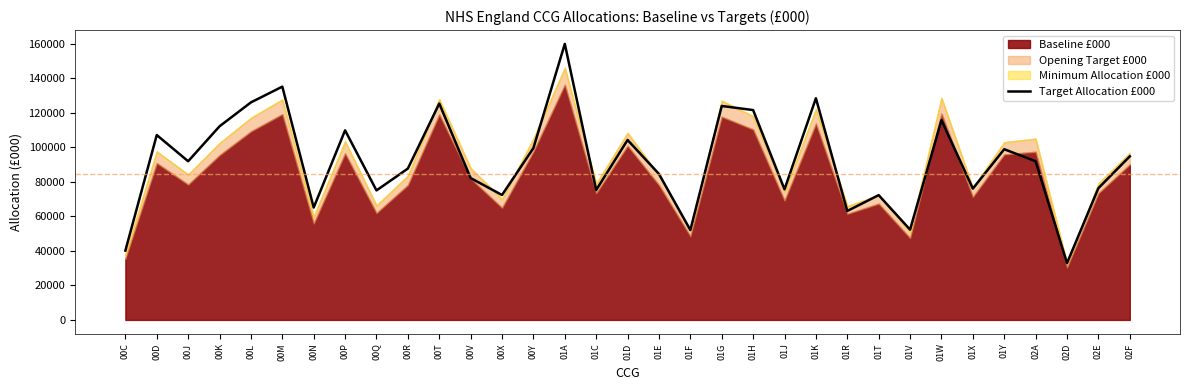

Reading left to right, transcribe all the data shown in this chart.

40183	107174	91984	112246	126111	135244	65143	109902	75070	87738	125449	82230	72418	99614	160026	75314	104314	84623	52082	124043	121657	75706	128513	63149	72346	52342	115831	76129	98958	91982	32935	76387	94821